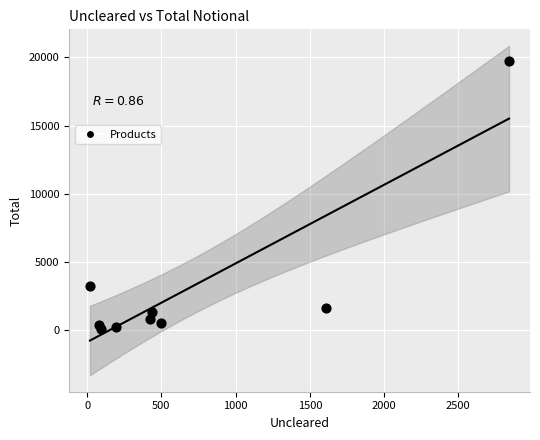

What Y value in the scatter plot is closest to 9908?

3254